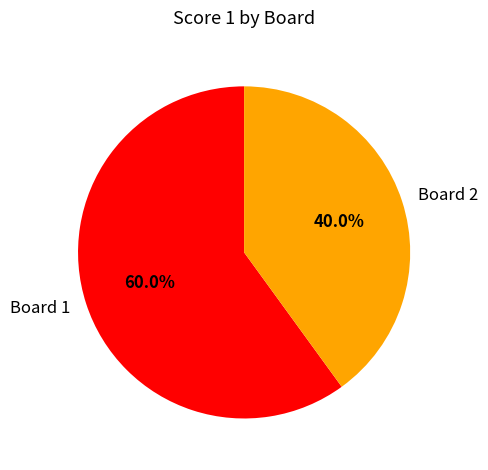

What percentage is NOT represented by Board 1?

40.0%